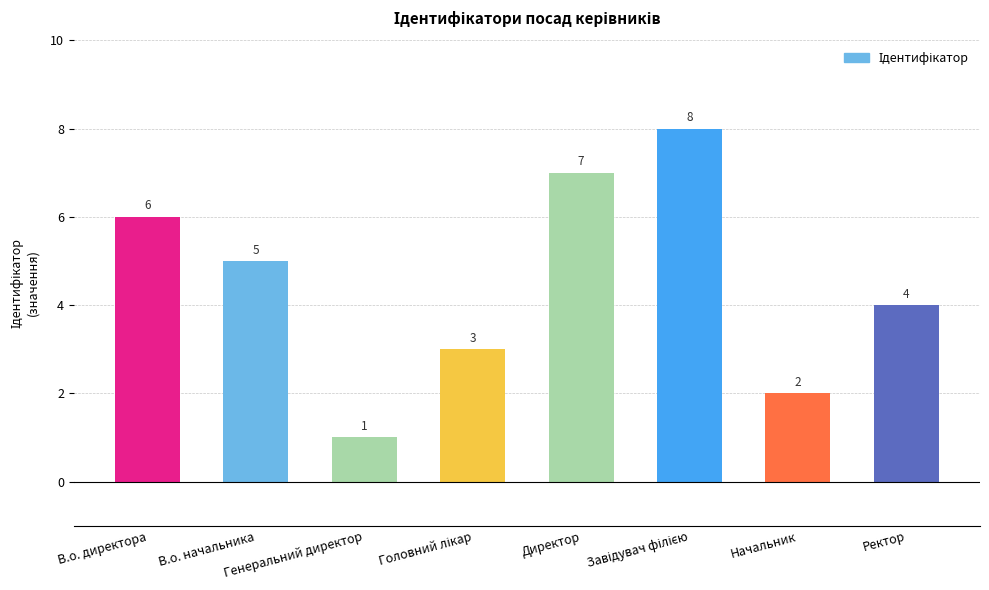

What is the greatest value displayed?

8